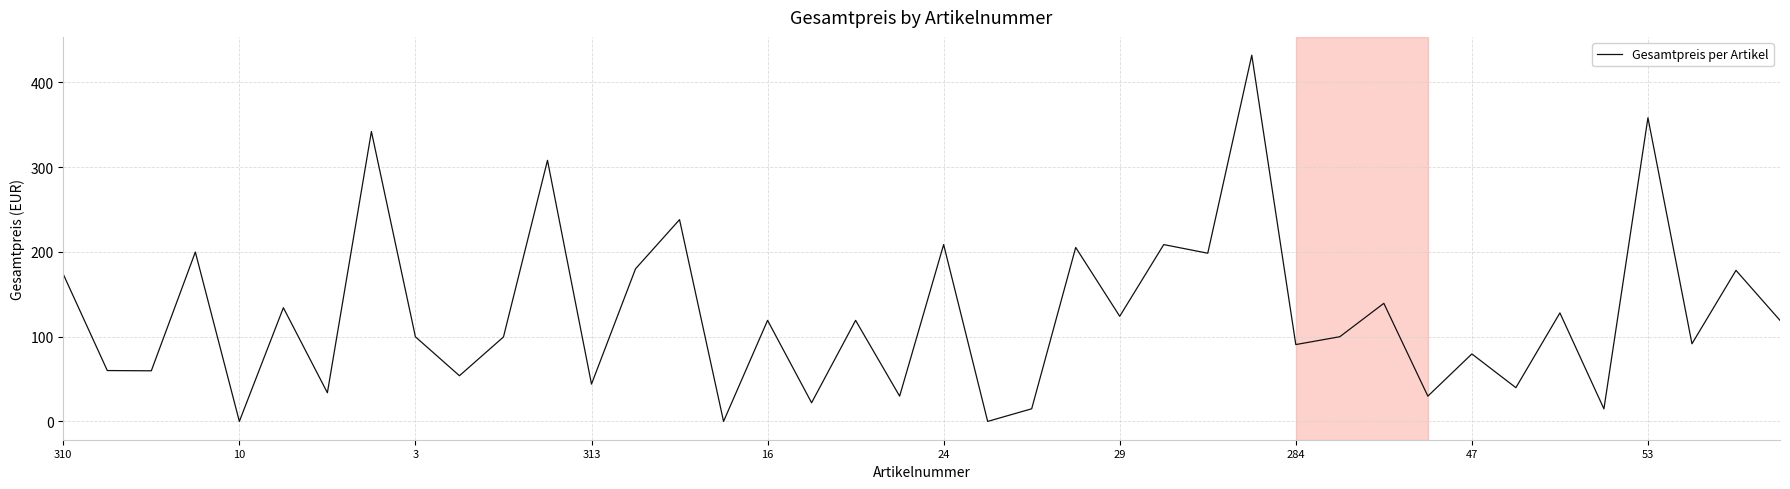

What is the difference between the maximum and minimum values?

432.0